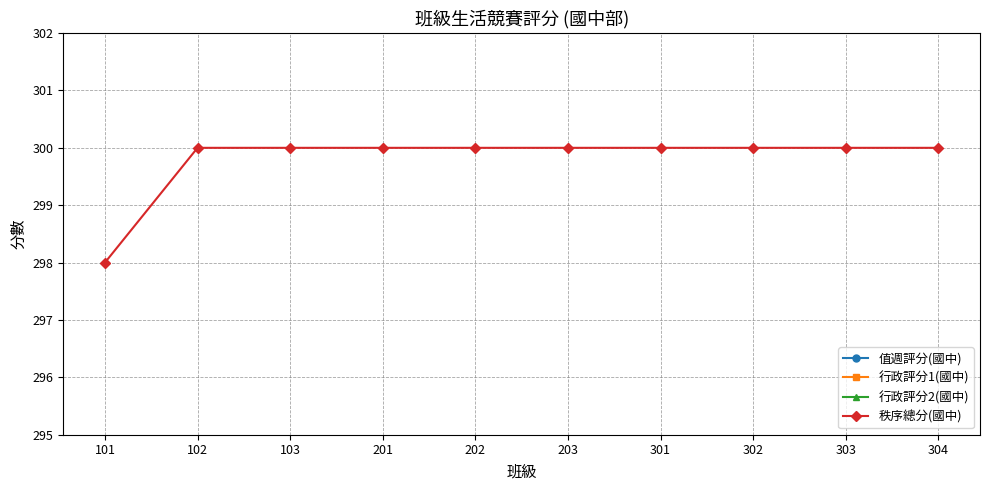

Between 102 and 103, which series saw the biggest shift?

值週評分(國中)